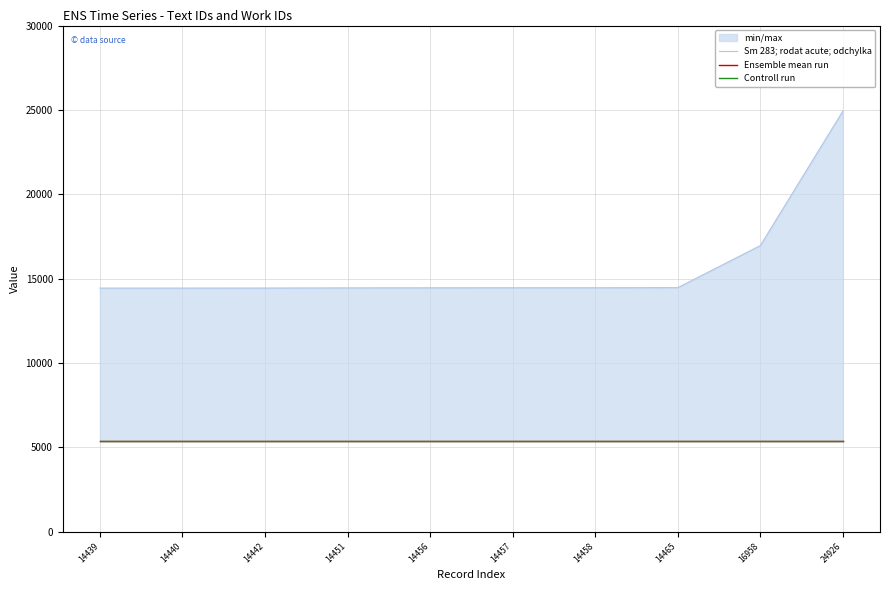

Is the value of Controll run at 14451 greater than the value of Sm 283; rodat acute; odchylka at 24926?

No